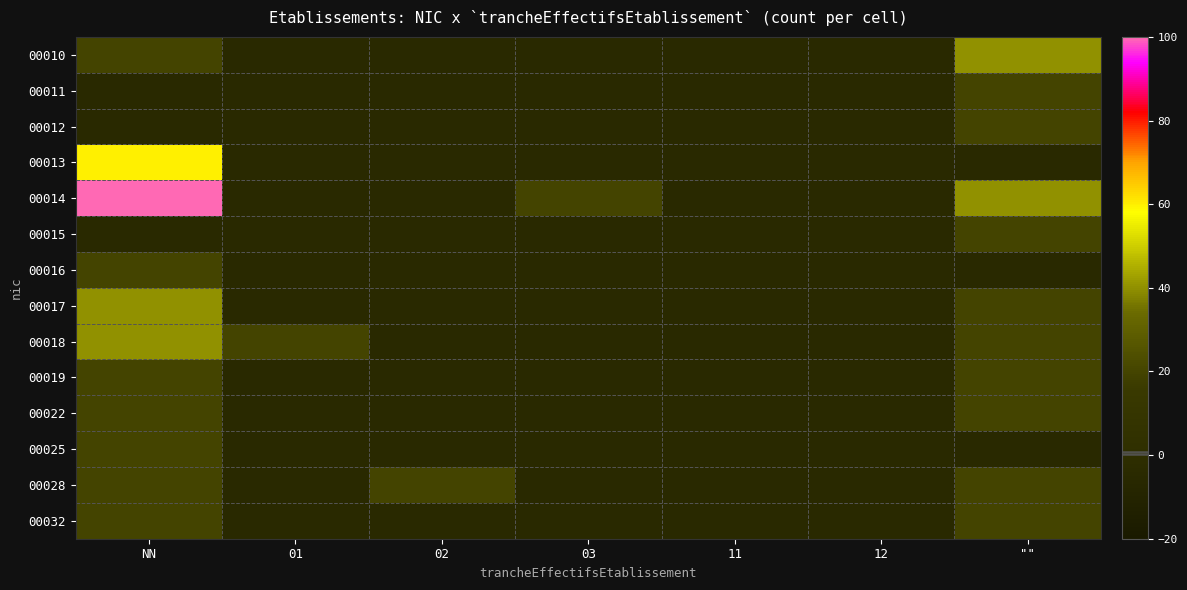

Reading left to right, what are all the values shown in this chart?

00010: NN=20	01=-5	02=-5	03=-5	11=-5	12=-5	""=40
00011: NN=-5	01=-5	02=-5	03=-5	11=-5	12=-5	""=20
00012: NN=-5	01=-5	02=-5	03=-5	11=-5	12=-5	""=20
00013: NN=60	01=-5	02=-5	03=-5	11=-5	12=-5	""=-5
00014: NN=100	01=-5	02=-5	03=20	11=-5	12=-5	""=40
00015: NN=-5	01=-5	02=-5	03=-5	11=-5	12=-5	""=20
00016: NN=20	01=-5	02=-5	03=-5	11=-5	12=-5	""=-5
00017: NN=40	01=-5	02=-5	03=-5	11=-5	12=-5	""=20
00018: NN=40	01=20	02=-5	03=-5	11=-5	12=-5	""=20
00019: NN=20	01=-5	02=-5	03=-5	11=-5	12=-5	""=20
00022: NN=20	01=-5	02=-5	03=-5	11=-5	12=-5	""=20
00025: NN=20	01=-5	02=-5	03=-5	11=-5	12=-5	""=-5
00028: NN=20	01=-5	02=20	03=-5	11=-5	12=-5	""=20
00032: NN=20	01=-5	02=-5	03=-5	11=-5	12=-5	""=20